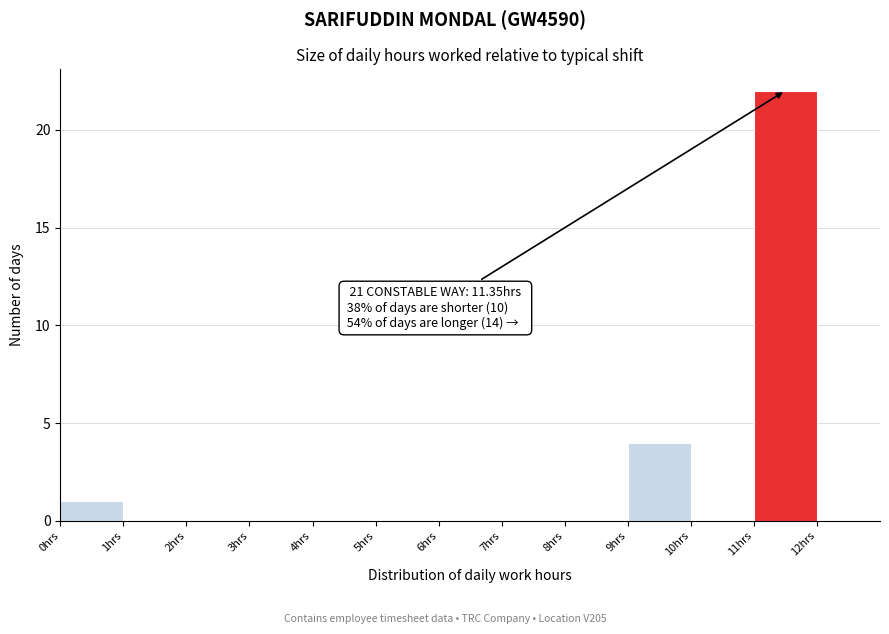

Which range on the x-axis has the tallest bar?

11 to 12